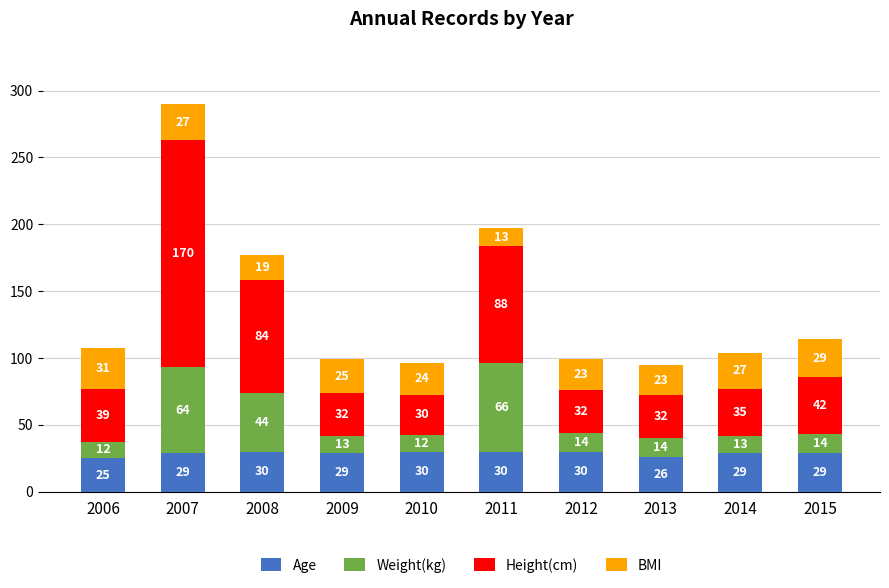

What is the difference between the maximum and second lowest values in the Age series?

4.0